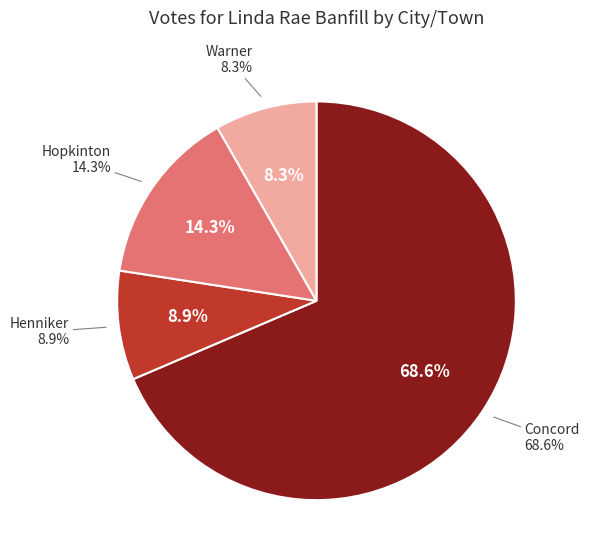

Rank the categories by value from highest to lowest.

Concord, Hopkinton, Henniker, Warner